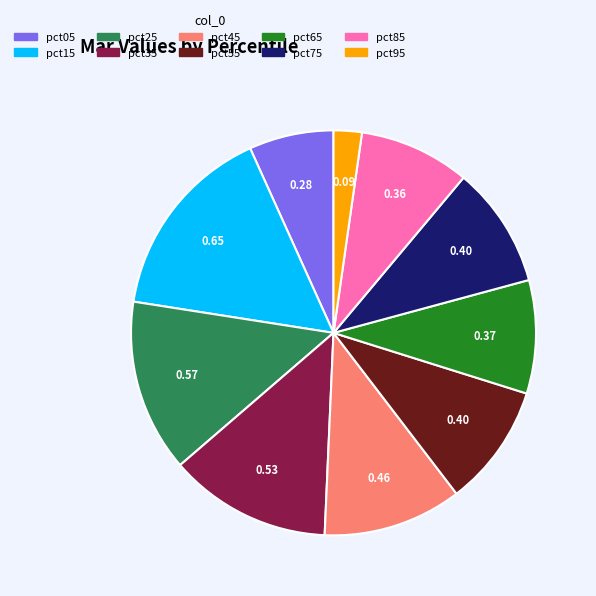

Between pct15 and pct05, which is larger?

pct15